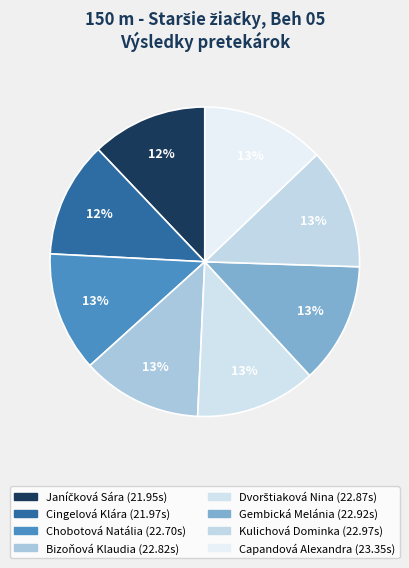

To the nearest percent, what portion does Dvorštiaková Nina represent?

13%